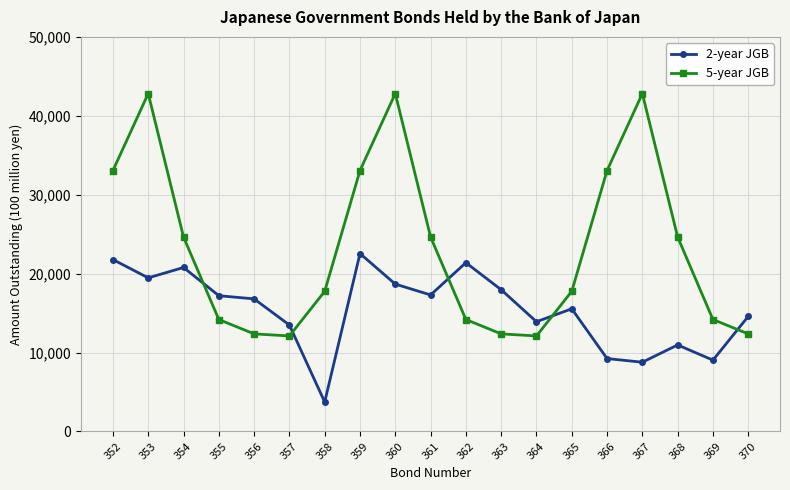

Read the 5-year JGB value at 360.

42821